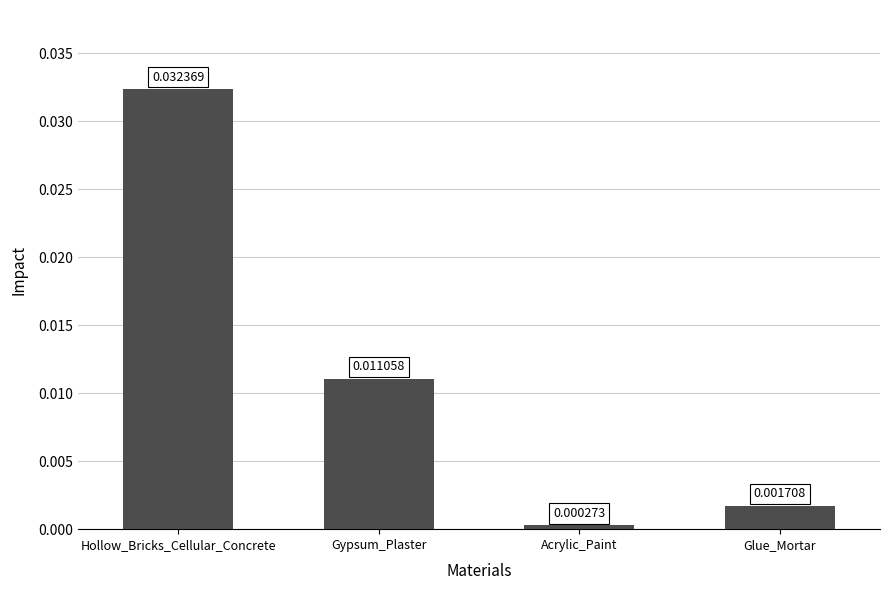

At which label is the value closest to 0?

Acrylic_Paint